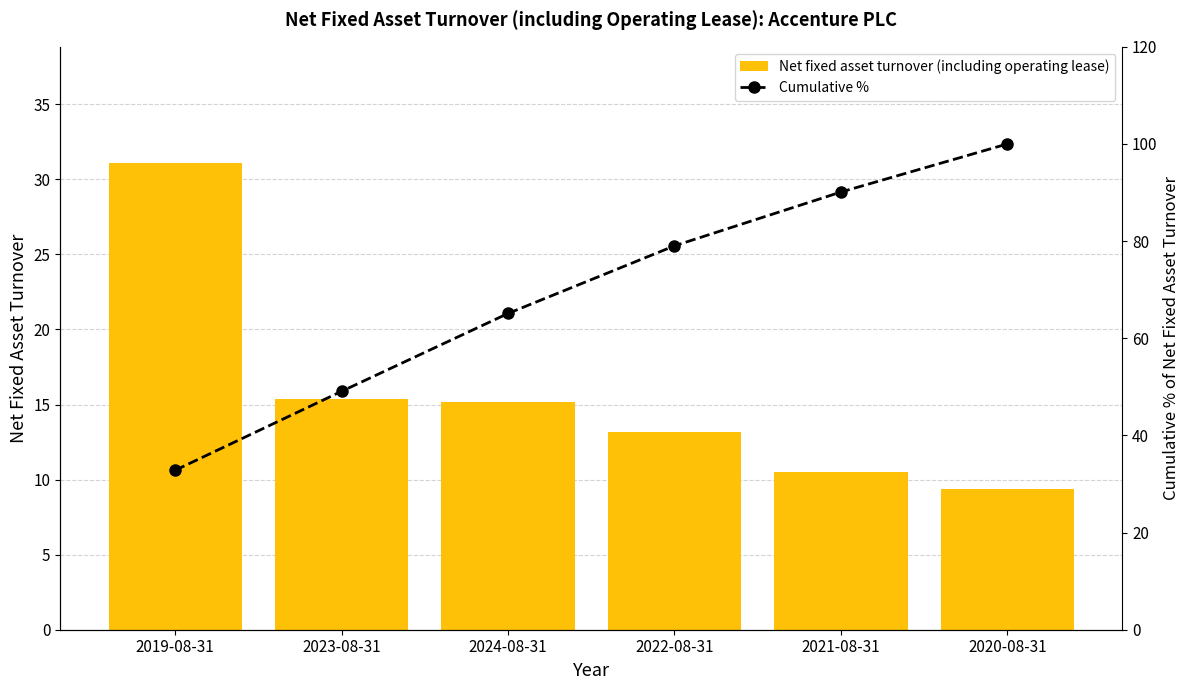

At how many categories does at least one series exceed 46?

5